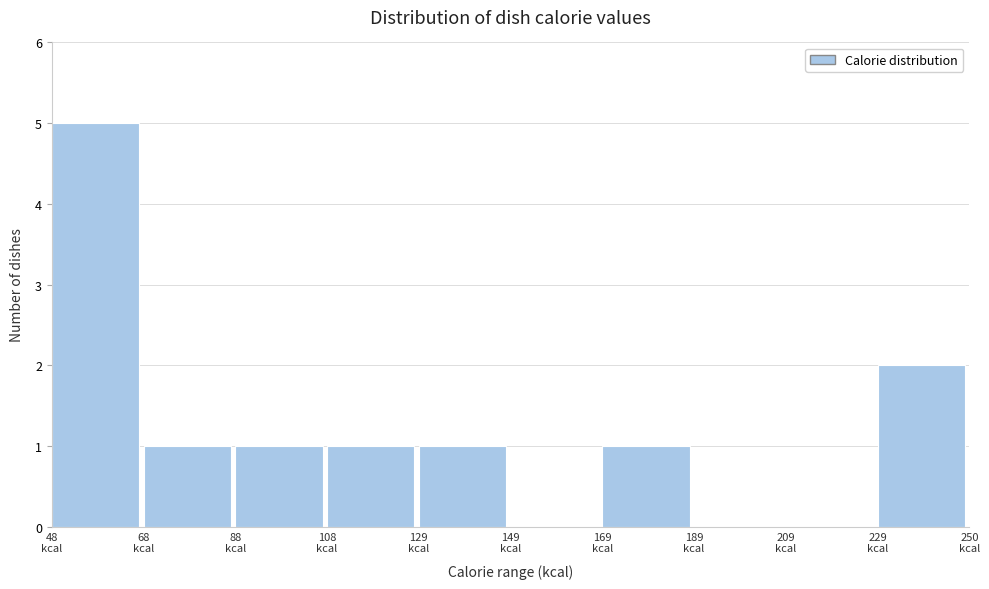

How tall is the bar that spans 230 to 250 on the x-axis? Neither the bar edges nor the heights are printed on the chart, so give them approximately, as read against the axes.

2